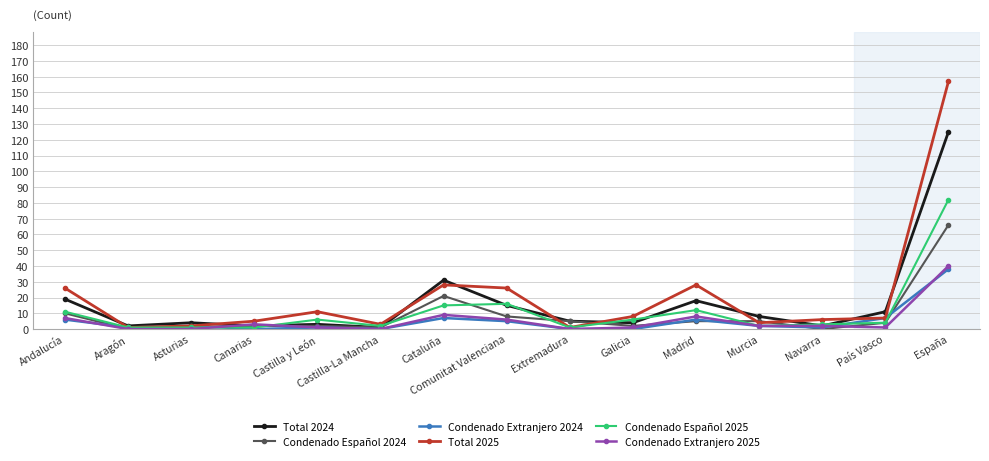

What is the maximum value shown in the chart?

157